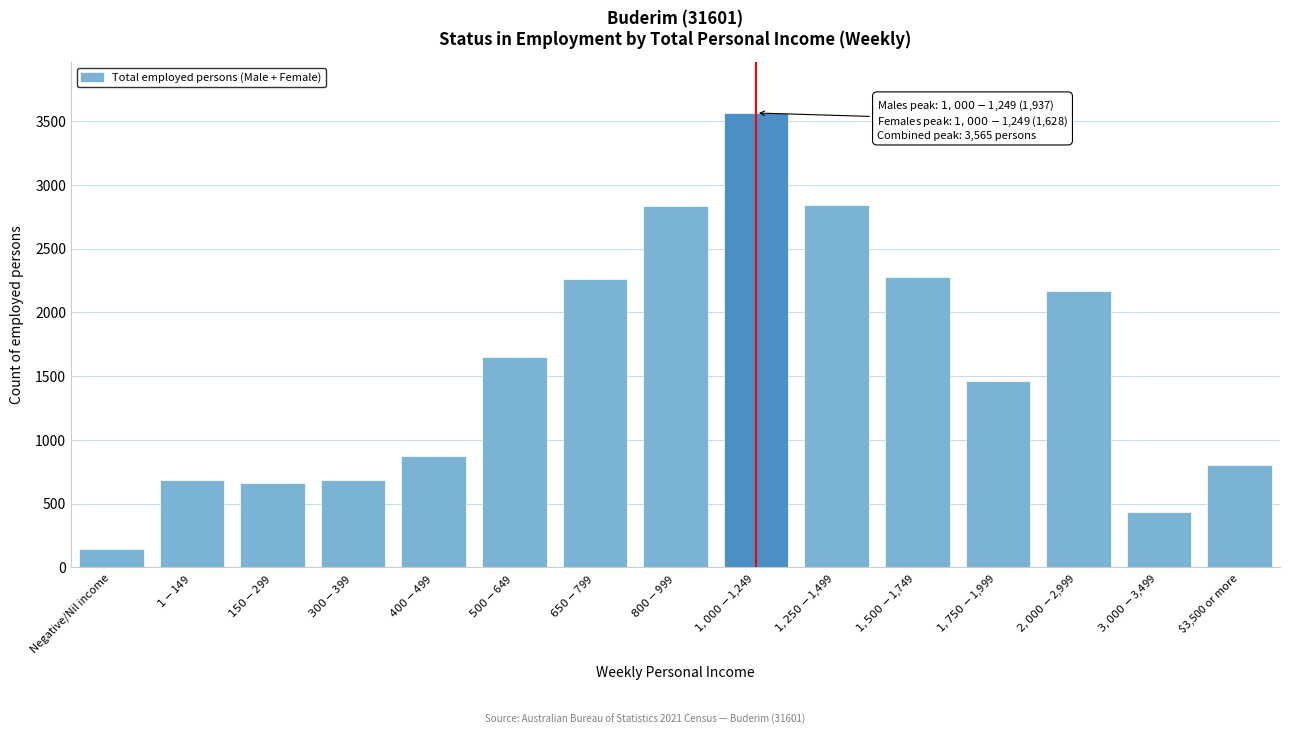

What is the difference between the second highest and minimum values?

2695